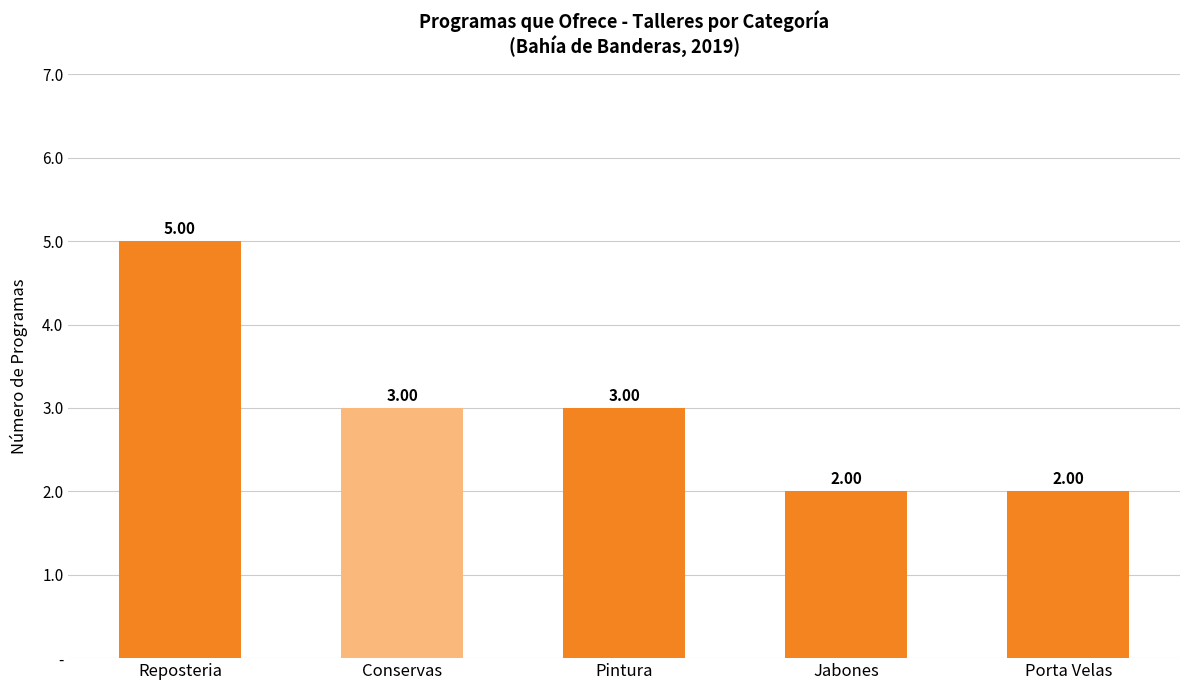

Reading left to right, transcribe all the data shown in this chart.

Reposteria=5	Conservas=3	Pintura=3	Jabones=2	Porta Velas=2